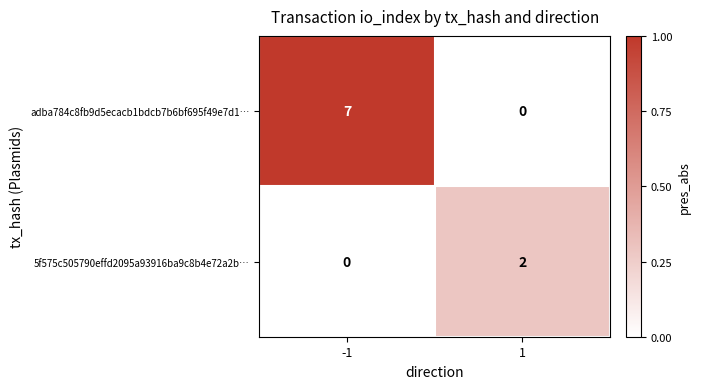

What is the greatest value displayed?

7